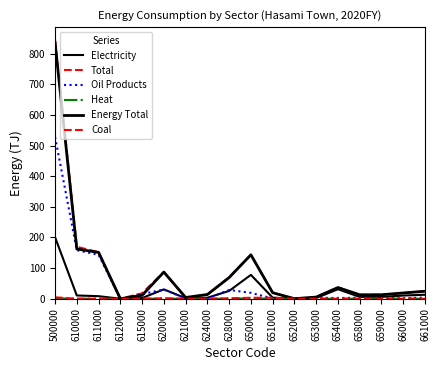

How many lines are shown in the chart?

6